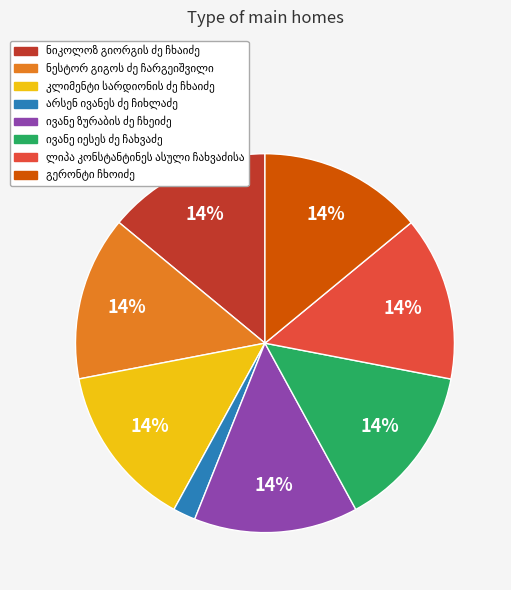

How many slices are in this pie chart?

8